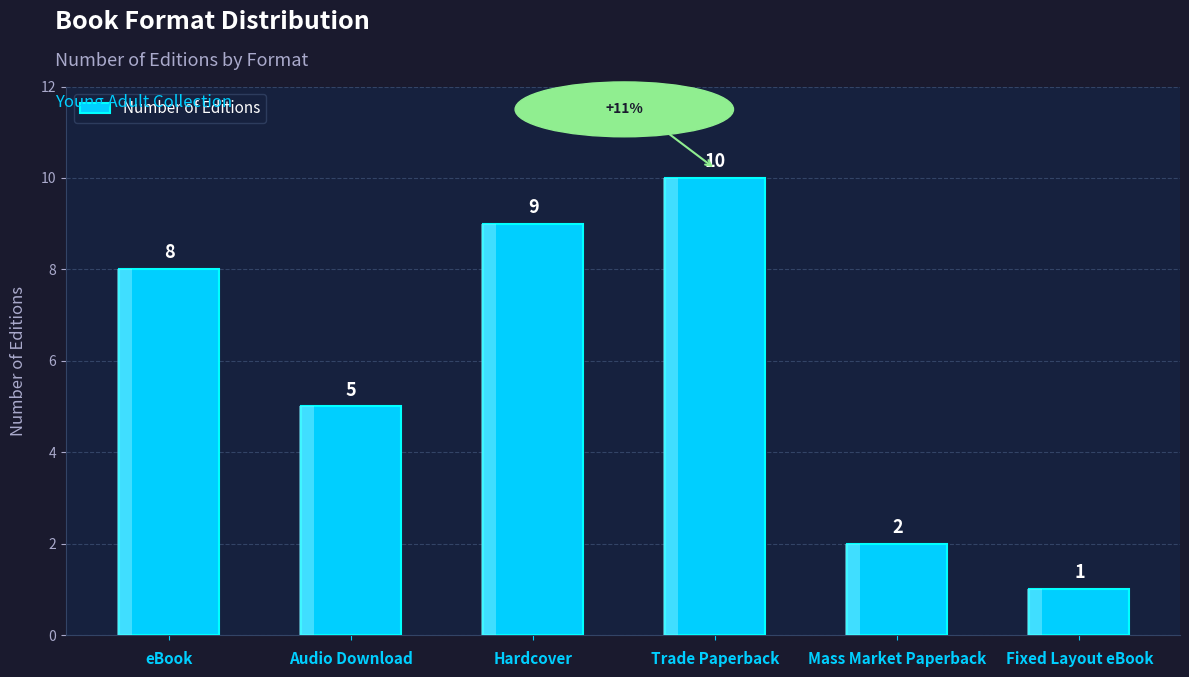

How many data points does each series have?

6